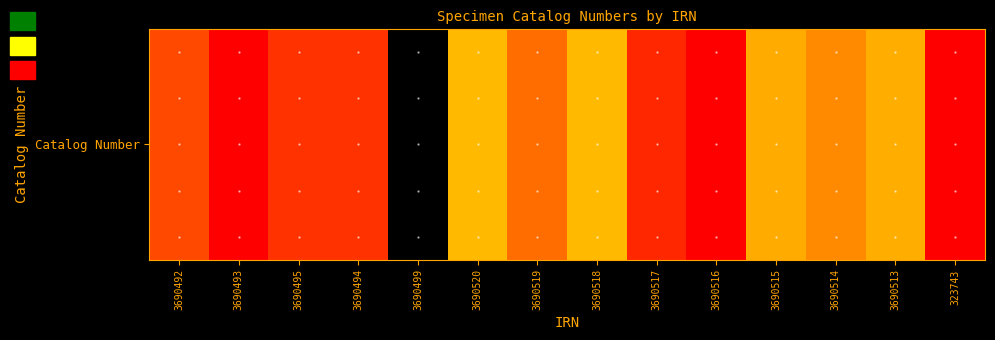

Which category has the lowest value across all series?

3690499